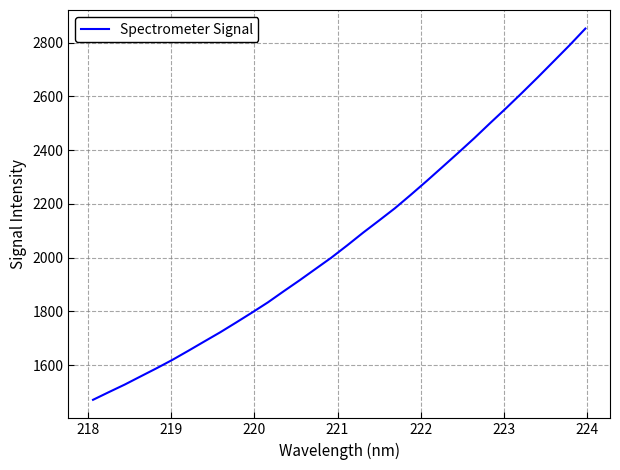

What is the difference between the maximum and minimum values?

1381.0